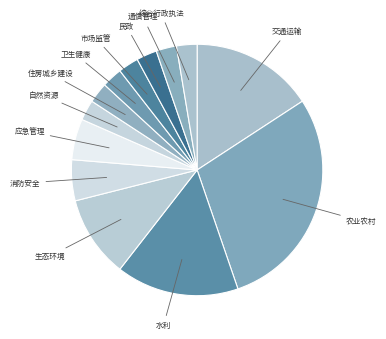

How many segments does this pie chart have?

13